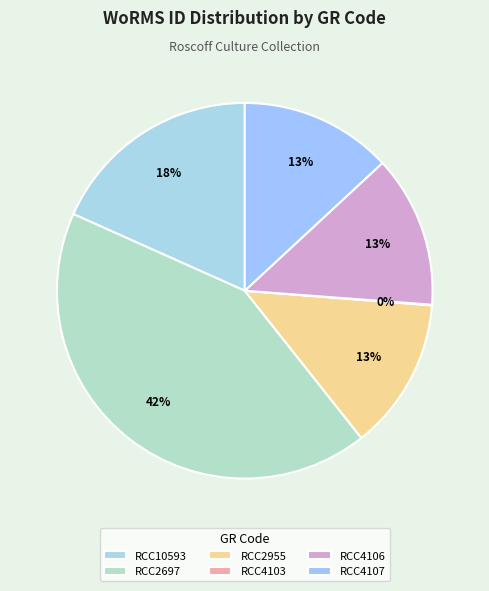

What is the largest slice in the pie chart?

RCC2697